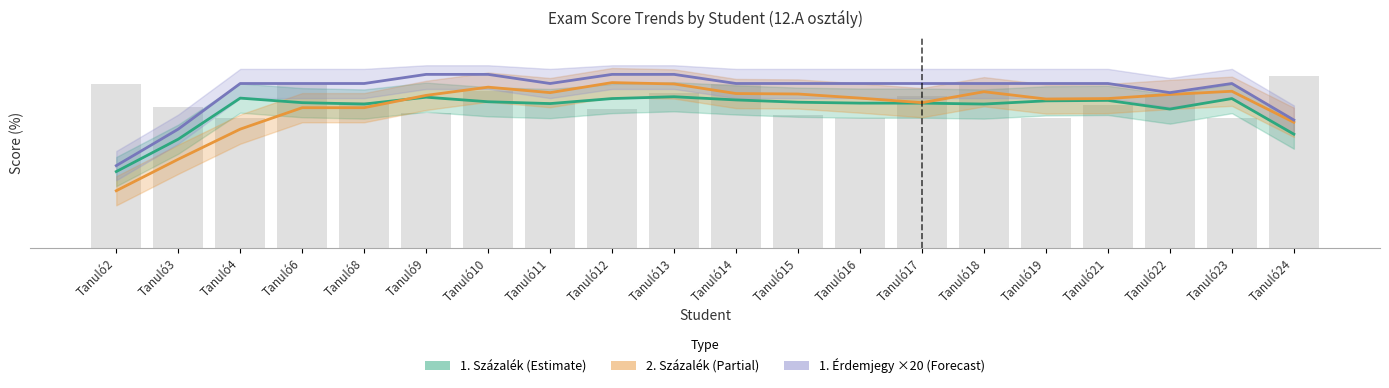

True or false: 2. Százalék has a value of 7.4 at Tanuló2.

False